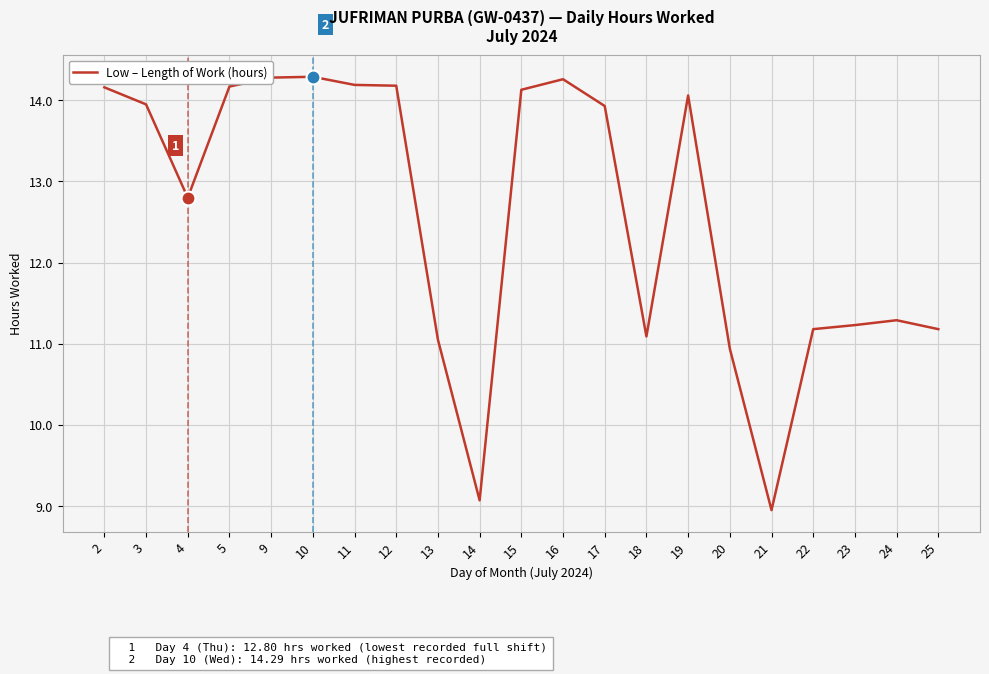

What is the change in value from 9 to 12?

-0.1